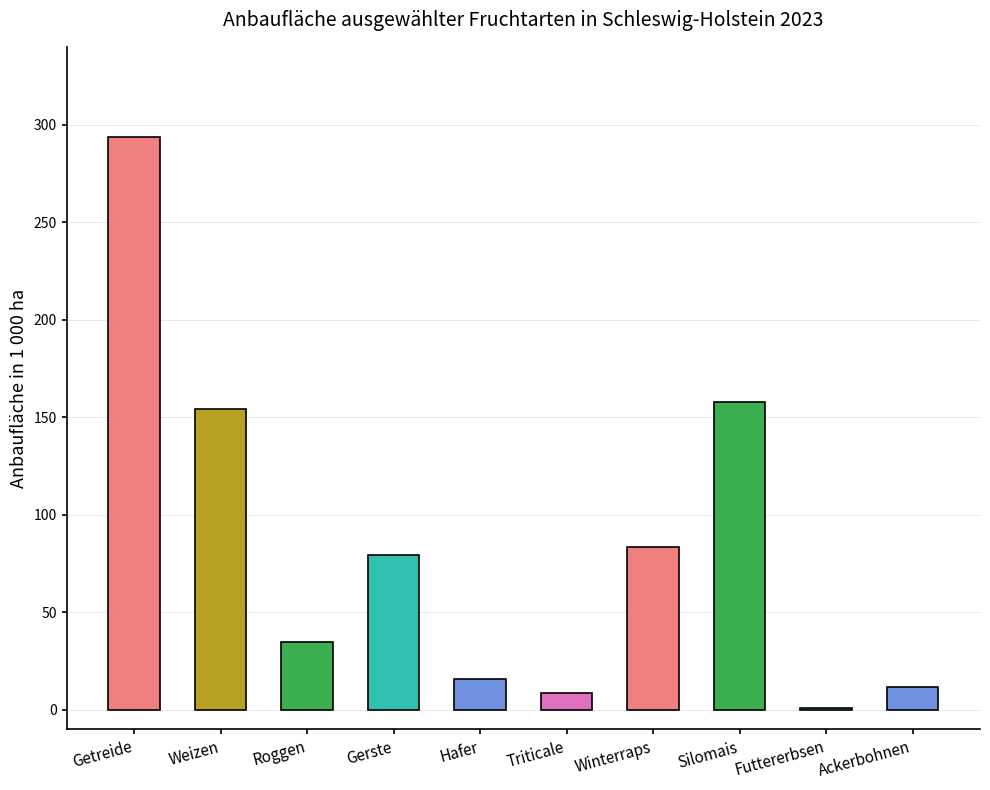

Reading right to left, what are all the values shown in this chart?

11.8	1.0	158.0	83.5	8.6	15.8	79.5	35.0	154.4	294.0